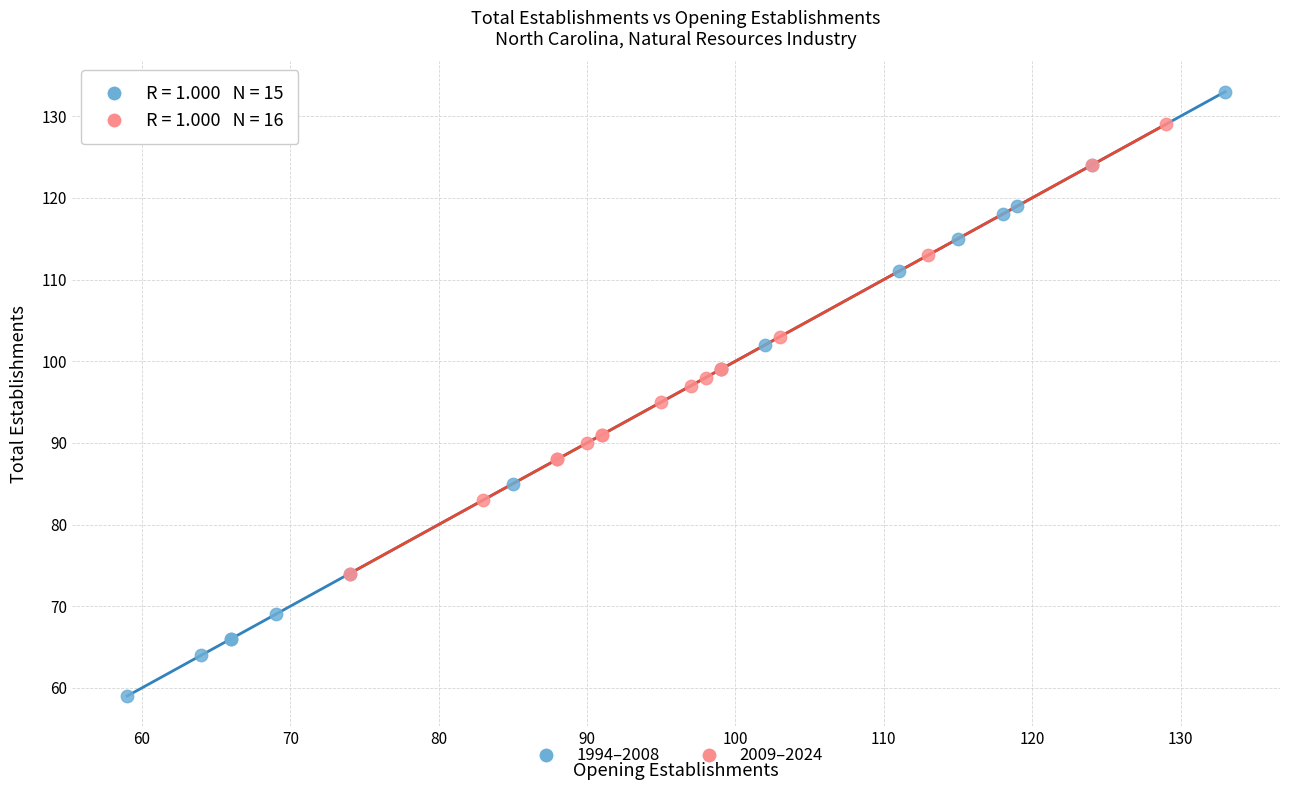

Which series reaches the minimum Y coordinate?

1994–2008